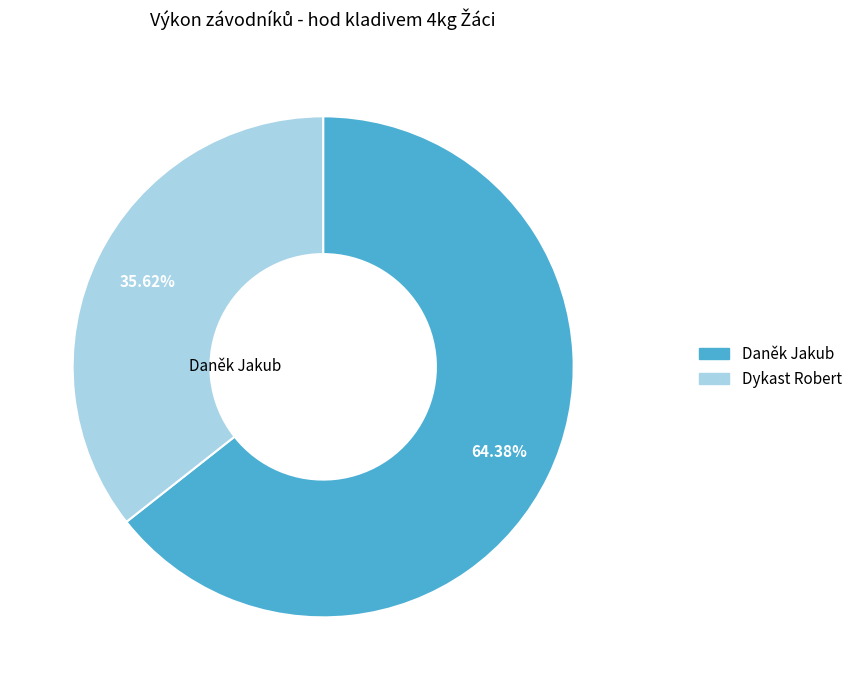

To the nearest percent, what percentage of the pie is Dykast Robert?

36%